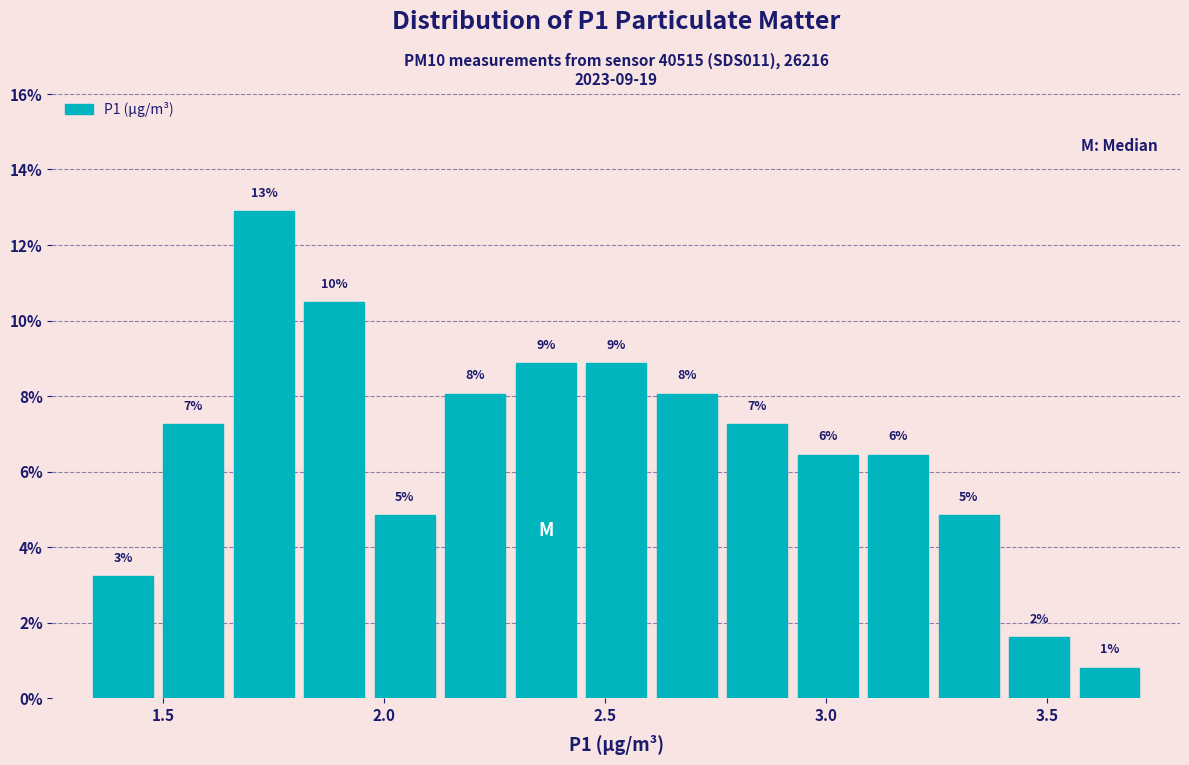

Around what value on the x-axis is the tallest bar? Give the approximate position of its centre, as read against the axis.

1.75